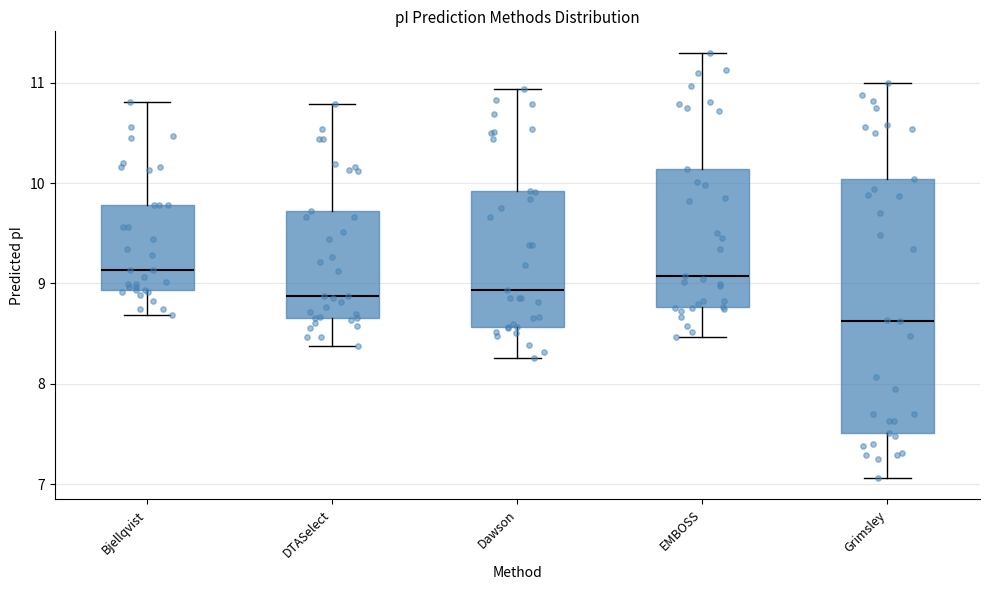

Reading left to right, transcribe this box plot: for each box, give where its median line is, the range the box spans, and where its two whiskers end, as read against the y-axis. The values are not printed on the chart, so give them approximately, as read against the axis.

Bjellqvist: median 9.1, box 8.9 to 9.8, whiskers 8.7 to 10.8
DTASelect: median 8.9, box 8.7 to 9.7, whiskers 8.4 to 10.8
Dawson: median 8.9, box 8.6 to 9.9, whiskers 8.3 to 10.9
EMBOSS: median 9.1, box 8.8 to 10.1, whiskers 8.5 to 11.3
Grimsley: median 8.6, box 7.5 to 10.0, whiskers 7.1 to 11.0